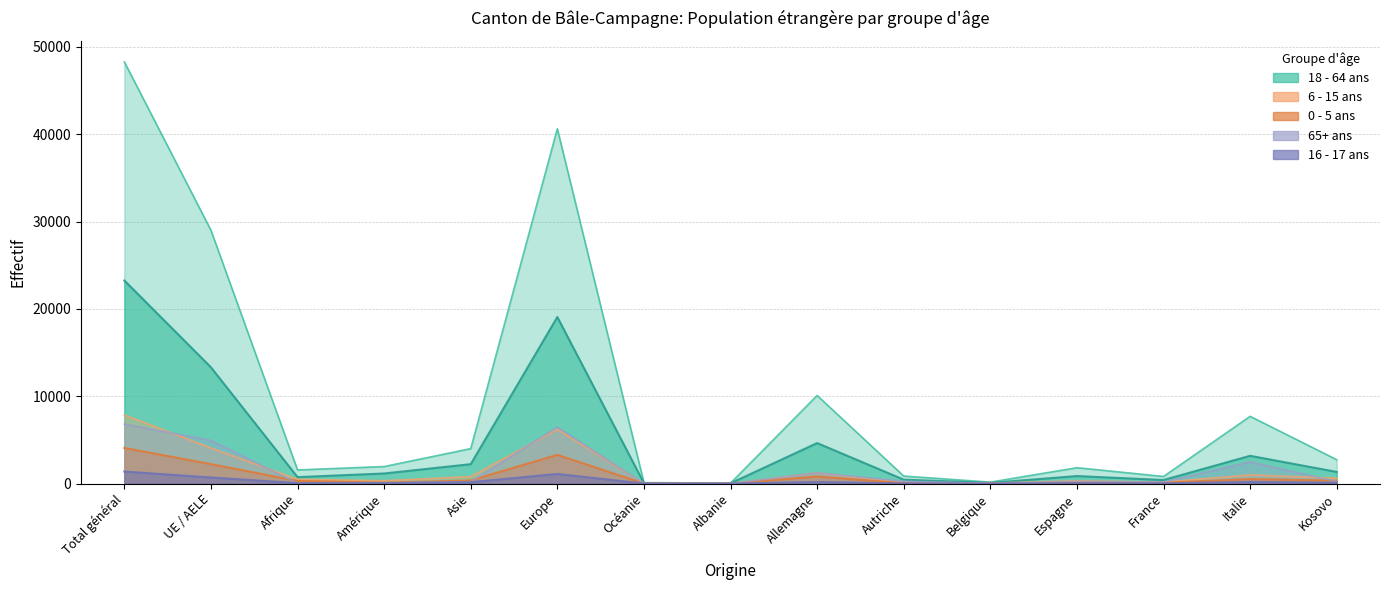

At which label is 6 - 15 ans Total closest to 3930?

UE / AELE